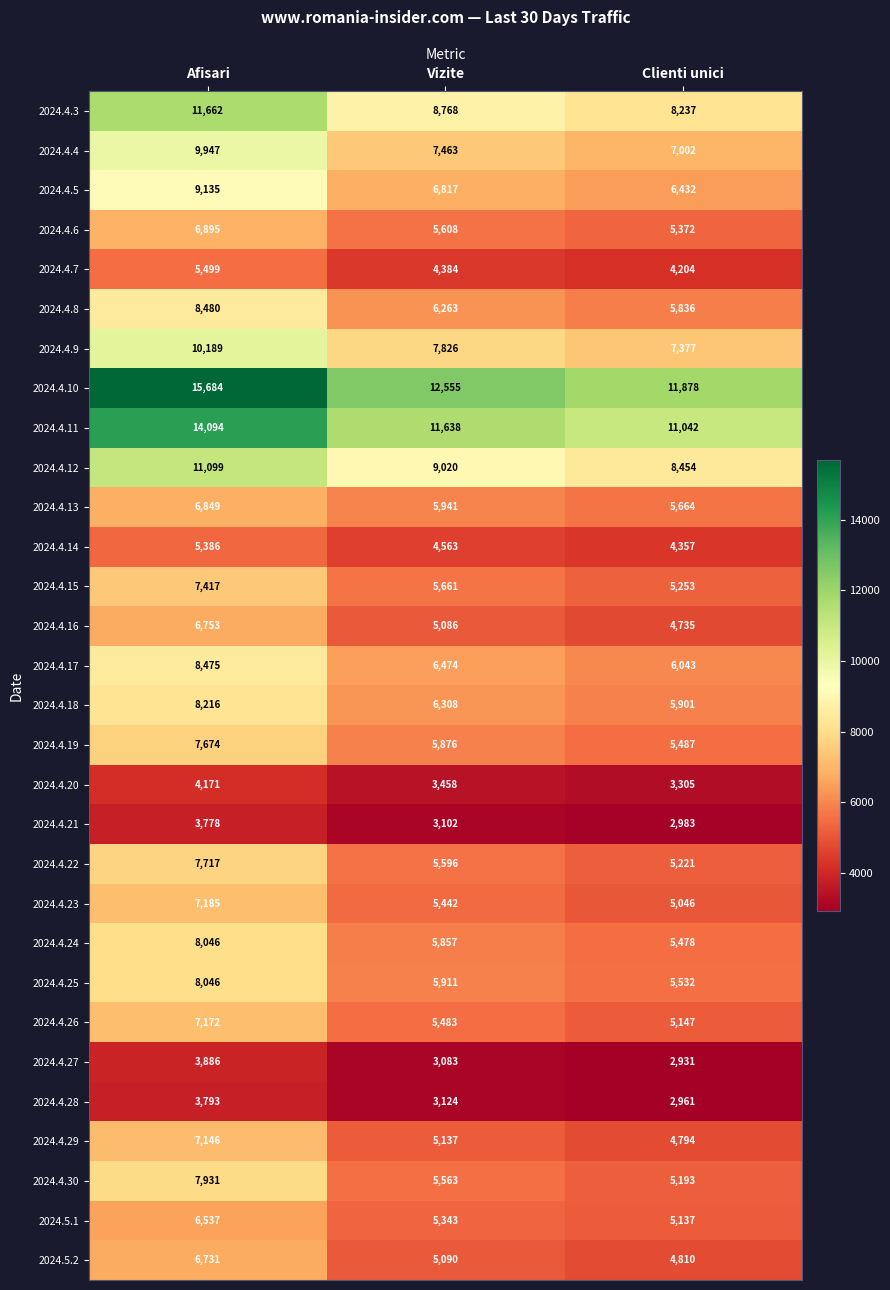

At which category is the sum across all series the highest?

Afisari